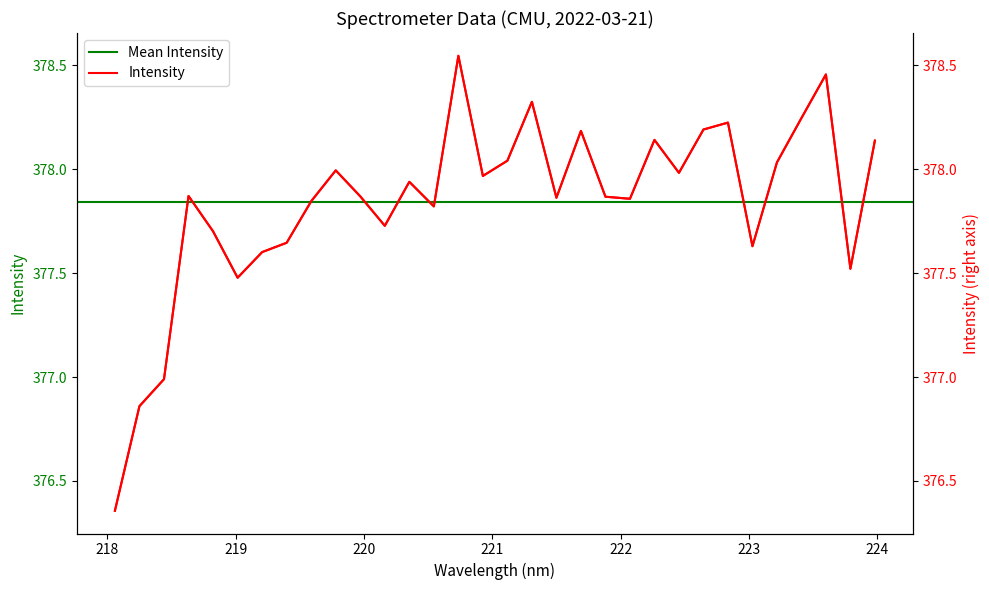

What is the change in value from 221.8812 to 223.408?

+0.4